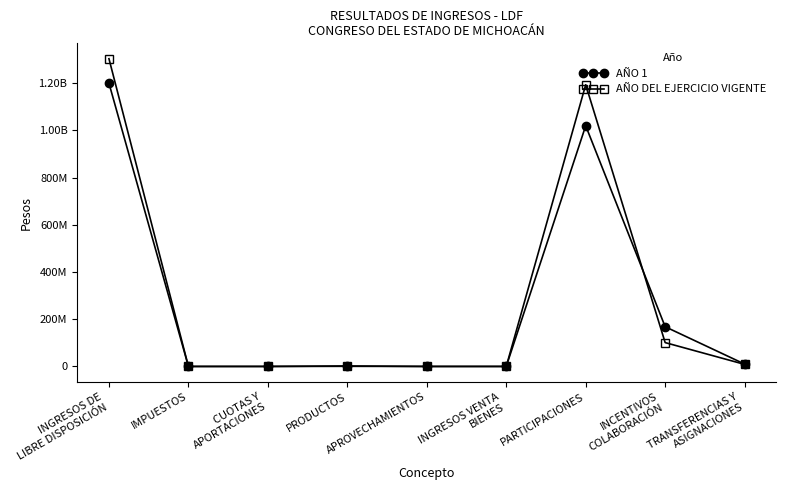

Where is AÑO DEL EJERCICIO VIGENTE nearest to the value 651748767?

PARTICIPACIONES